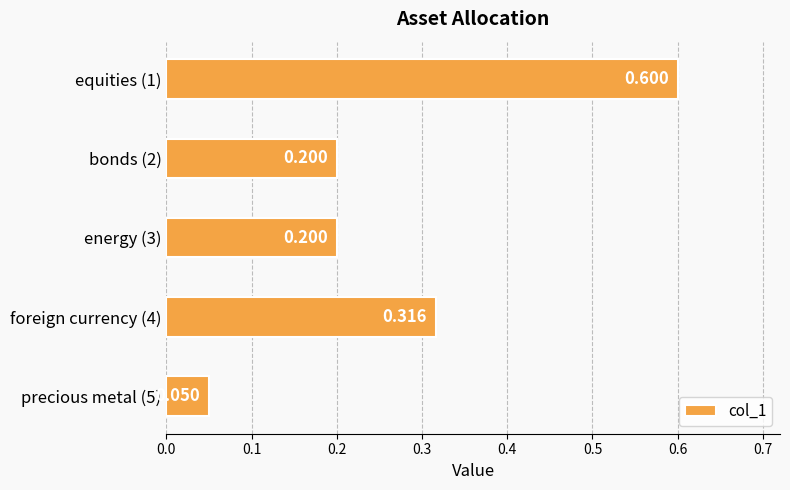

How many bars are there in total?

5